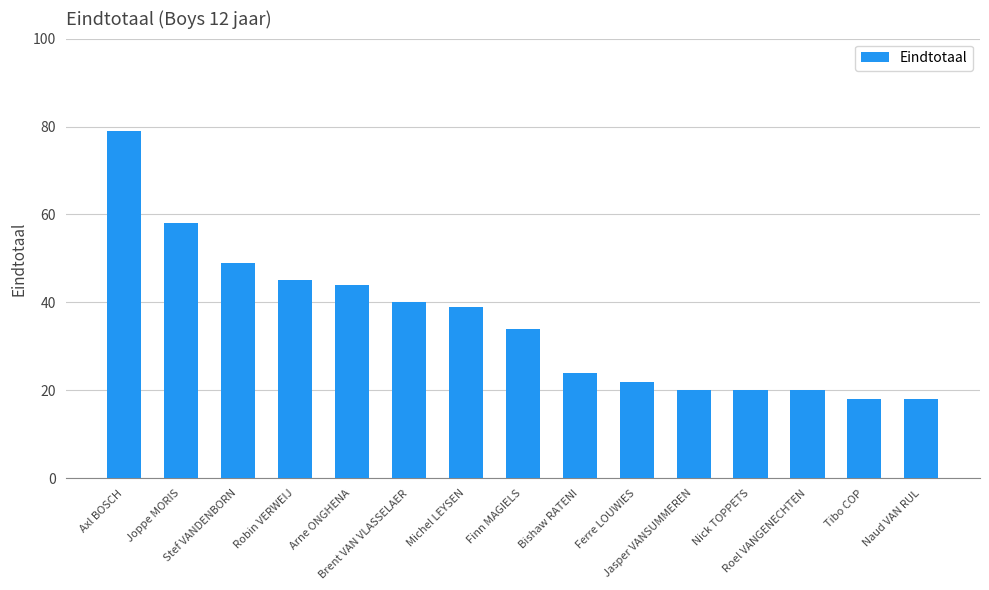

What is the label of the 13th bar from the left?

Roel VANGENECHTEN